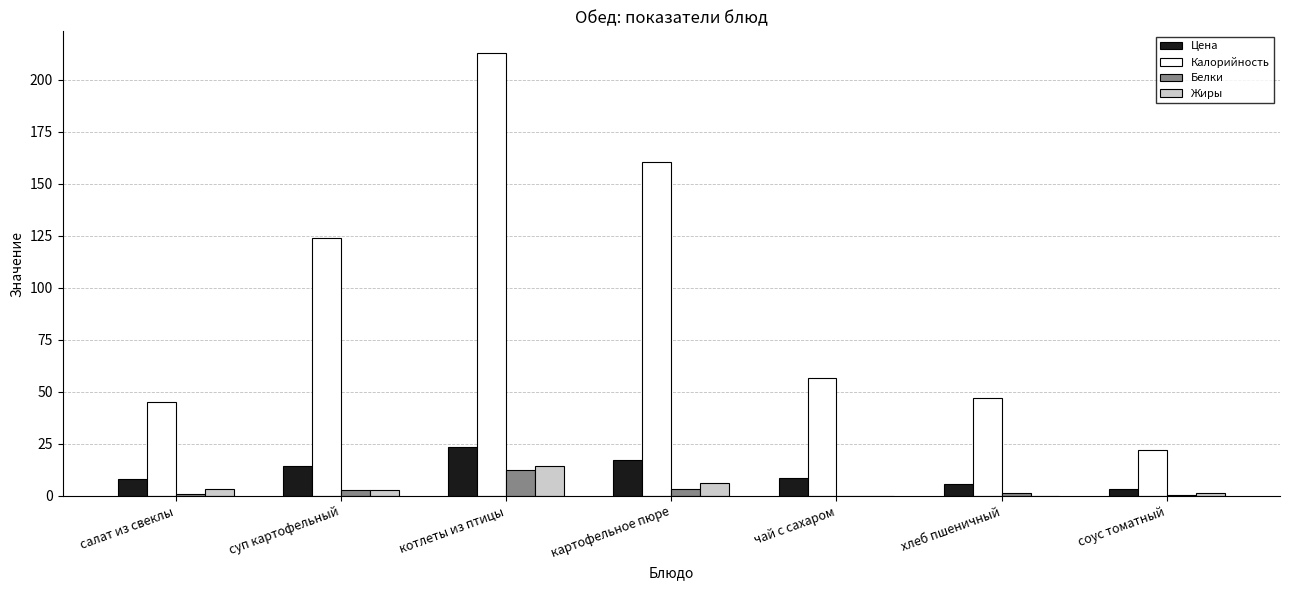

Count the number of categories in the chart.

7